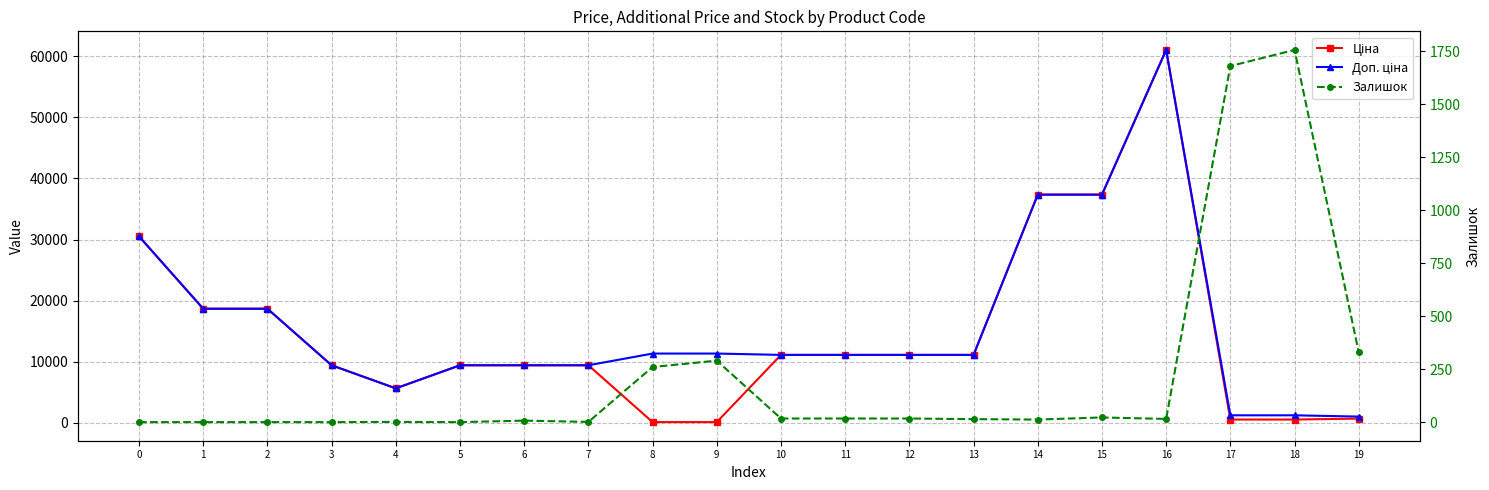

What are all the series names shown in the legend?

Ціна, Доп. ціна, Залишок